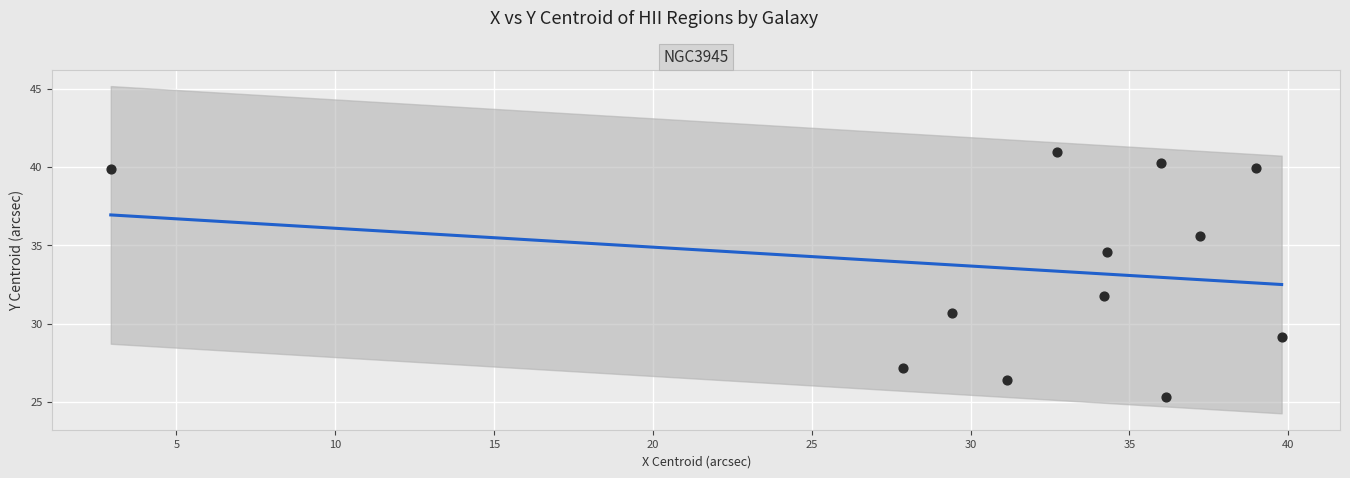

What Y value in the scatter plot is closest to 33?

31.8